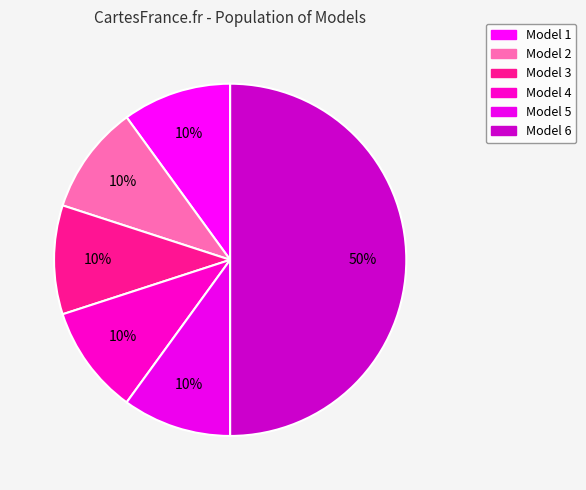

Combined, do Model 2 and Model 4 account for over 50%?

No